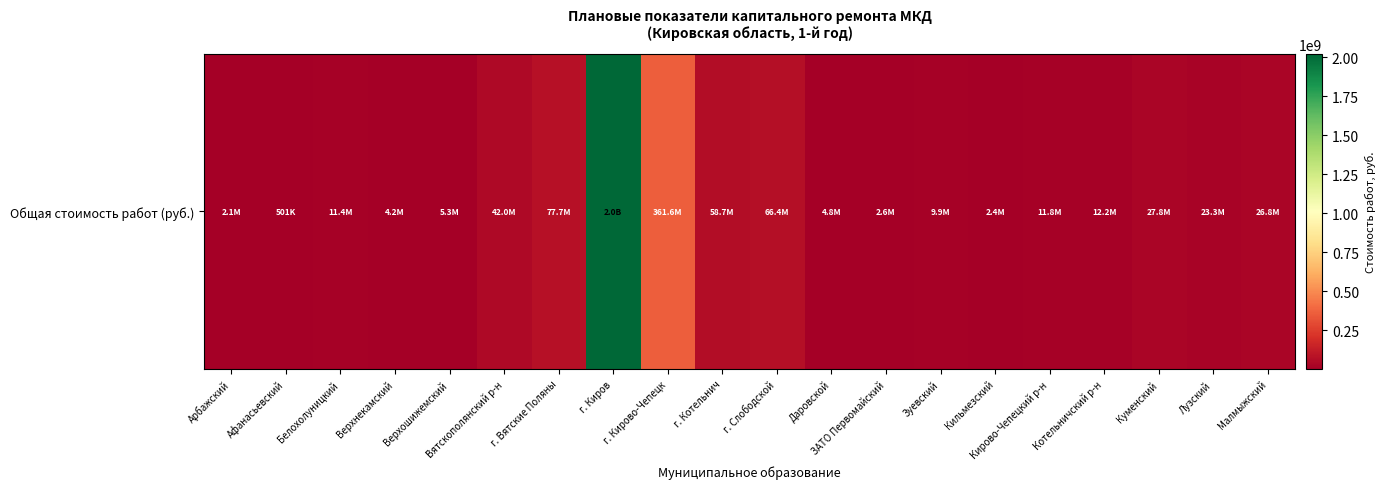

Reading left to right, list all the values displayed in this chart.

Арбажский=2095219	Афанасьевский=500521	Белохолуницкий=11368503	Верхнекамский=4200034	Верхошижемский=5304230	Вятскополянский р-н=41990133	г. Вятские Поляны=77748187	г. Киров=2022270255	г. Кирово-Чепецк=361610664	г. Котельнич=58678655	г. Слободской=66378694	Даровской=4818772	ЗАТО Первомайский=2576100	Зуевский=9865646	Кильмезский=2369243	Кирово-Чепецкий р-н=11781288	Котельничский р-н=12187228	Куменский=27820373	Лузский=23302092	Малмыжский=26802340